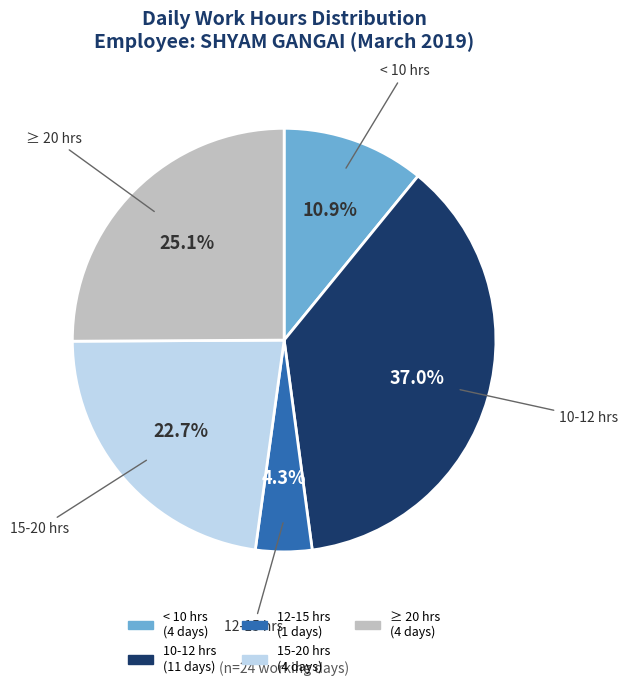

To the nearest percent, what is the average slice percentage?

20%